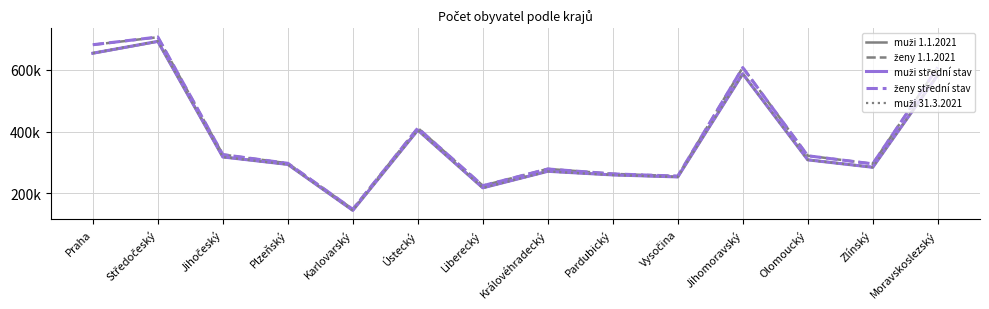

The value of muži střední stav at Jihomoravský is 844028. True or false?

False